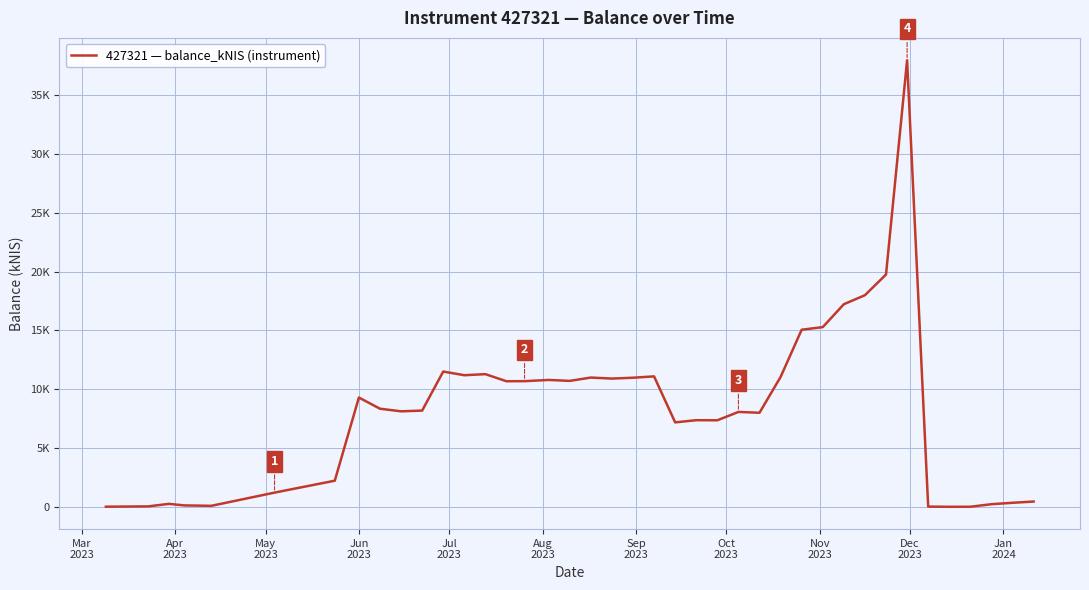

Does the chart have visible grid lines?

Yes